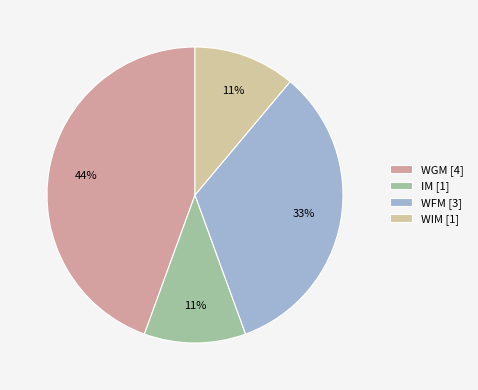

How much of the chart is everything except WFM?

66.7%